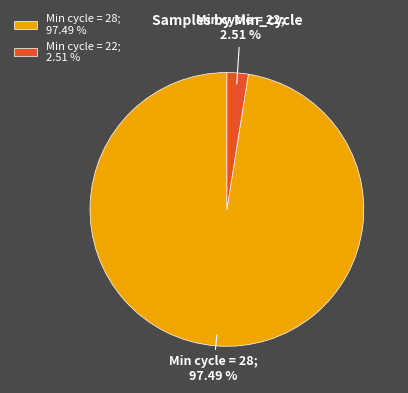

Which slice is the largest?

Min cycle = 28; 97.49 %